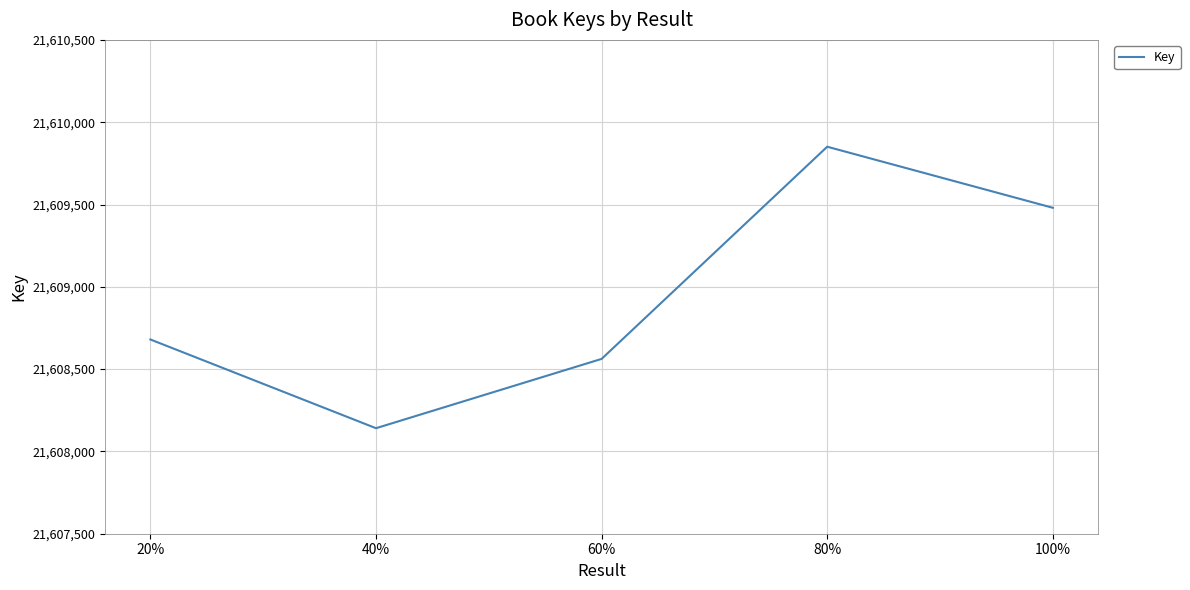

At which category does the data reach its first local peak?

80%